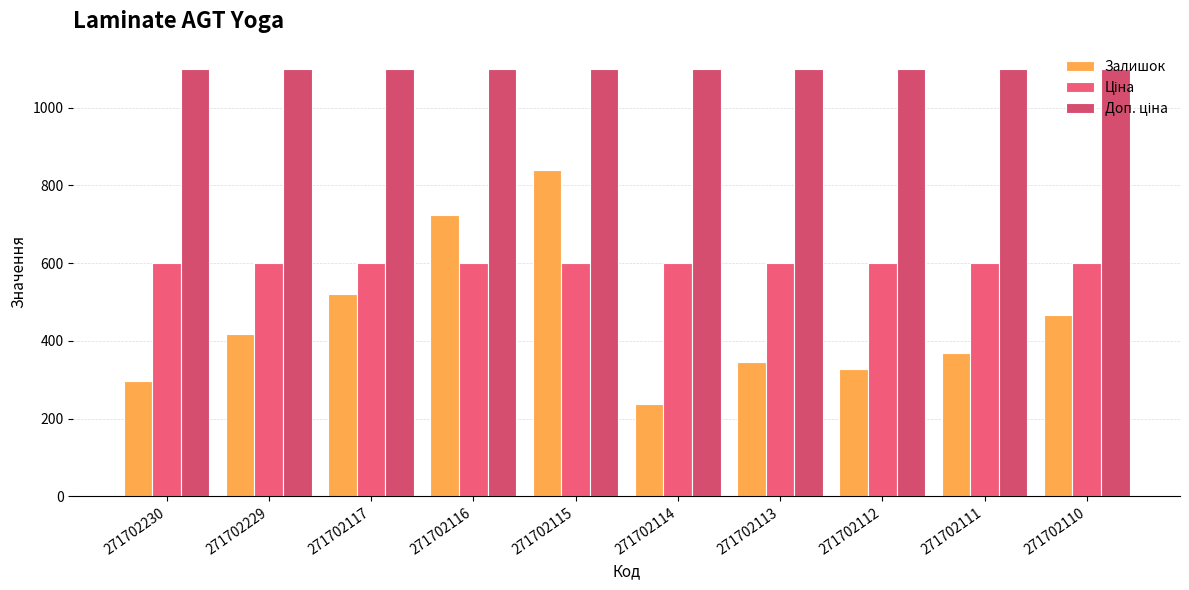

At which category is the sum across all series the highest?

271702115